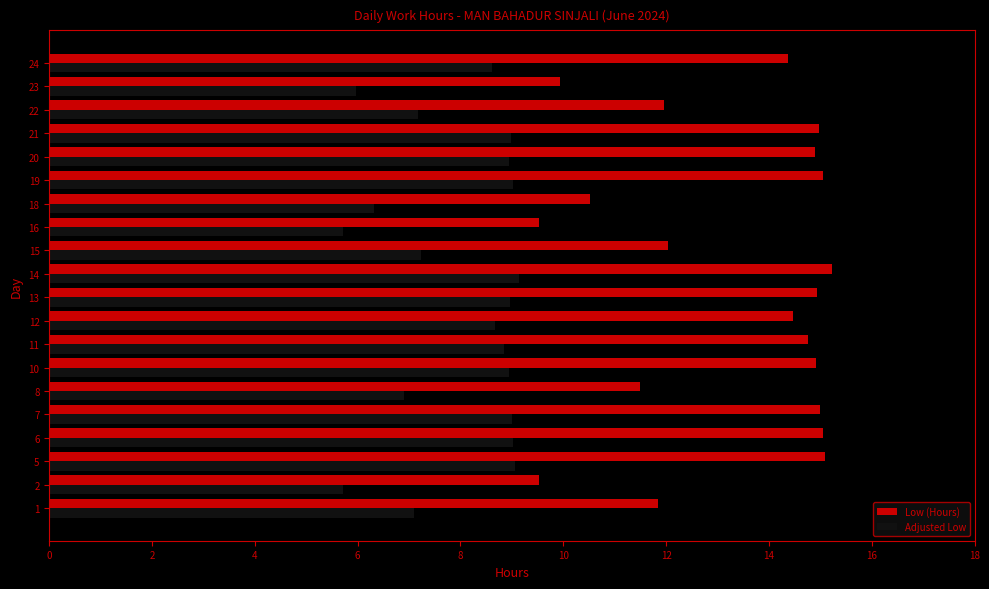

What are all the series names shown in the legend?

Low (Hours), Adjusted Low